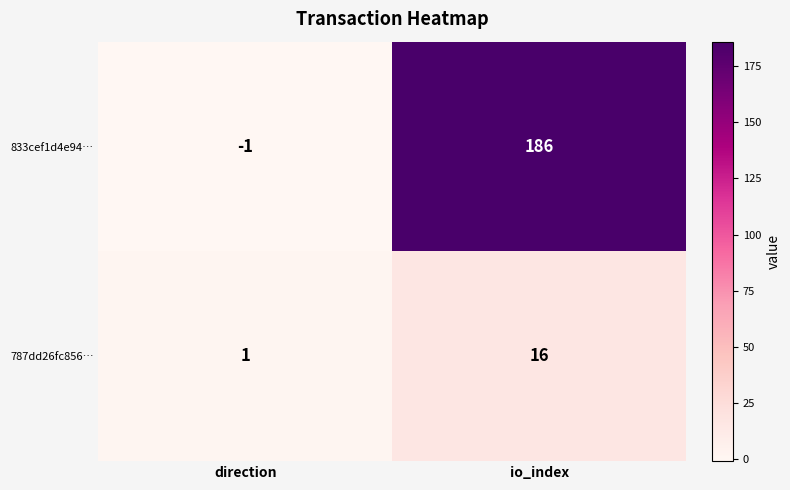

Count the number of categories in the chart.

2